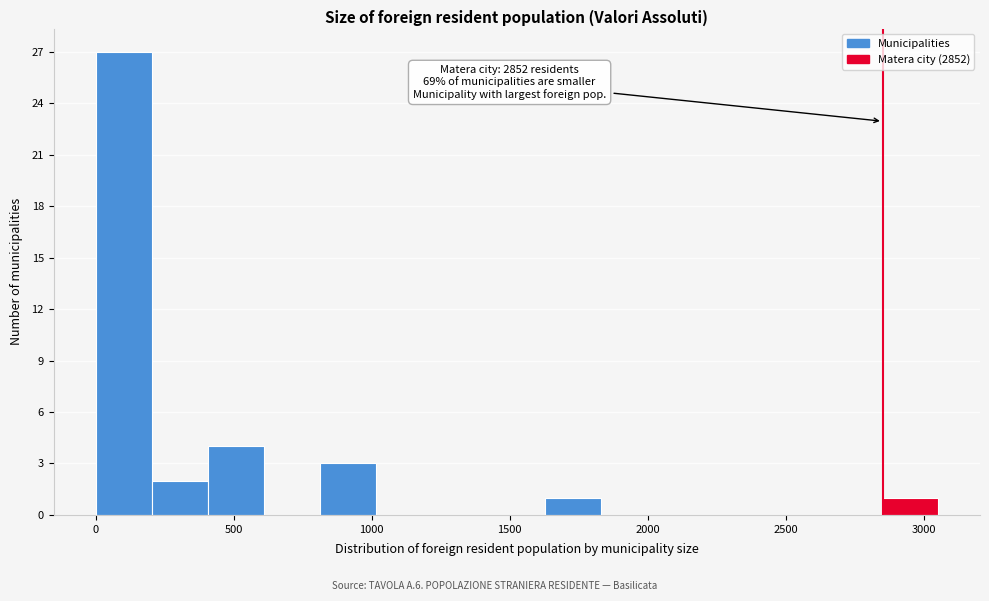

Over which range of the x-axis is the bar tallest?

0 to 200